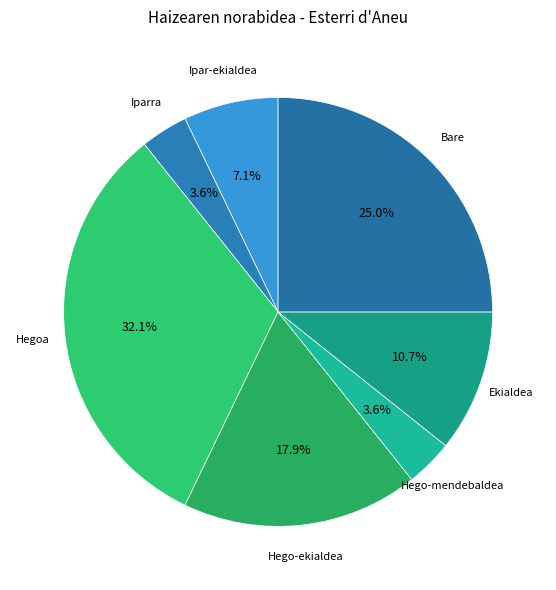

How many slices are in this pie chart?

7